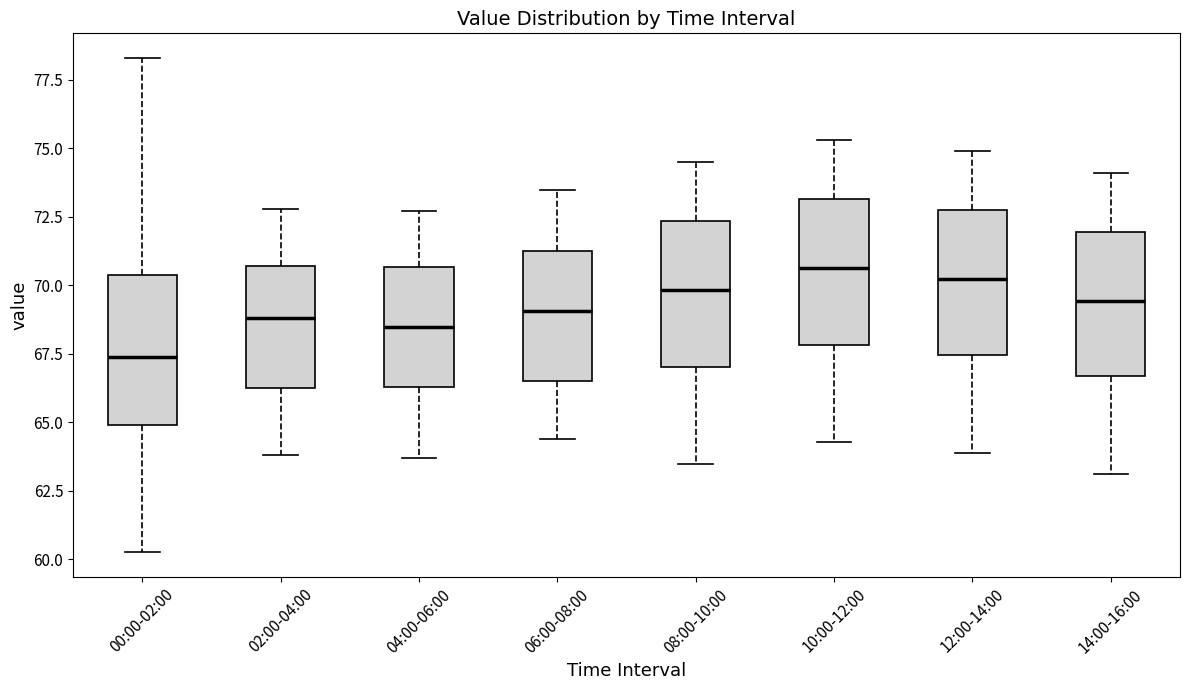

Reading left to right, read every box against the y-axis: the position of its median line, the range the box covers, and the ends of its whiskers. The values are not printed on the chart, so give them approximately, as read against the axis.

00:00-02:00: median 67.5, box 65.0 to 70.5, whiskers 60.5 to 78.5
02:00-04:00: median 69.0, box 66.5 to 70.5, whiskers 64.0 to 73.0
04:00-06:00: median 68.5, box 66.5 to 70.5, whiskers 63.5 to 72.5
06:00-08:00: median 69.0, box 66.5 to 71.5, whiskers 64.5 to 73.5
08:00-10:00: median 70.0, box 67.0 to 72.5, whiskers 63.5 to 74.5
10:00-12:00: median 70.5, box 68.0 to 73.0, whiskers 64.5 to 75.5
12:00-14:00: median 70.5, box 67.5 to 73.0, whiskers 64.0 to 75.0
14:00-16:00: median 69.5, box 66.5 to 72.0, whiskers 63.0 to 74.0